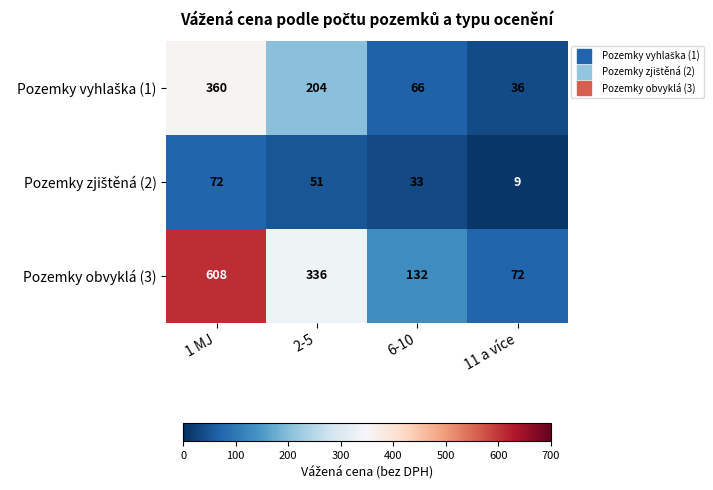

The value of Pozemky obvyklá (3) at 6-10 is 132. True or false?

True